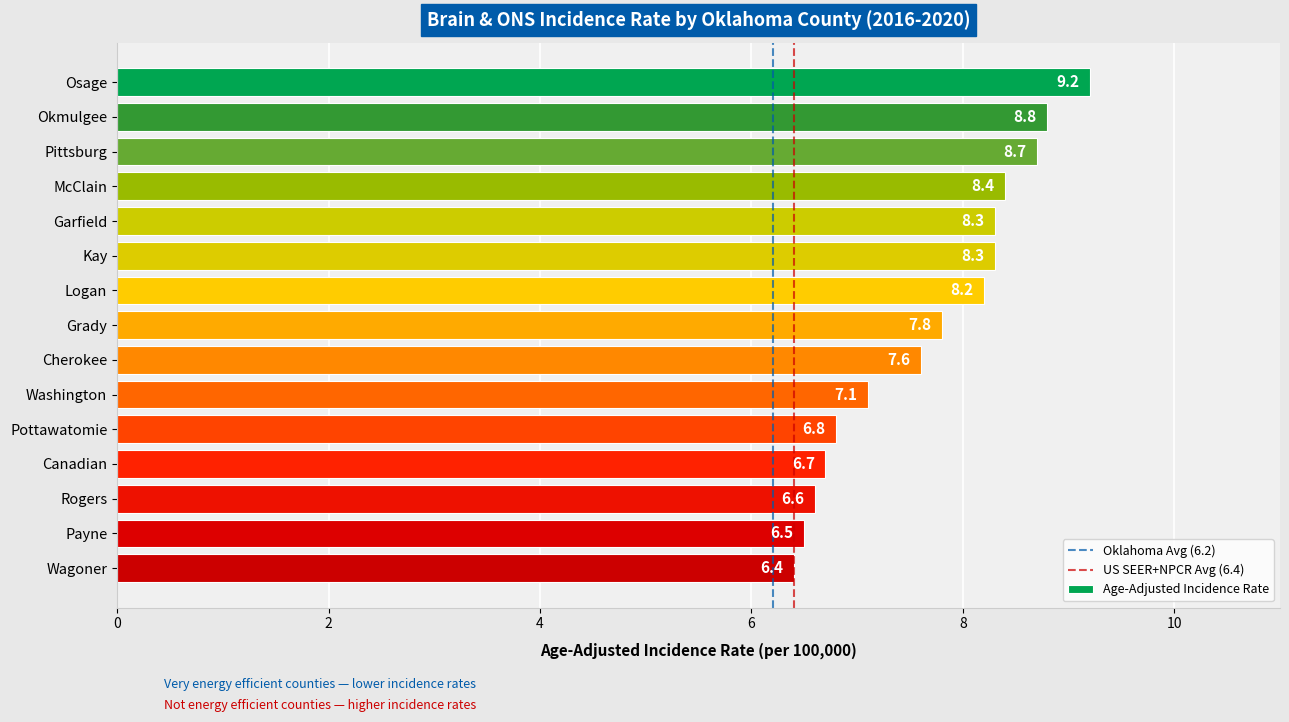

True or false: the data shows 6.5 at Payne.

True